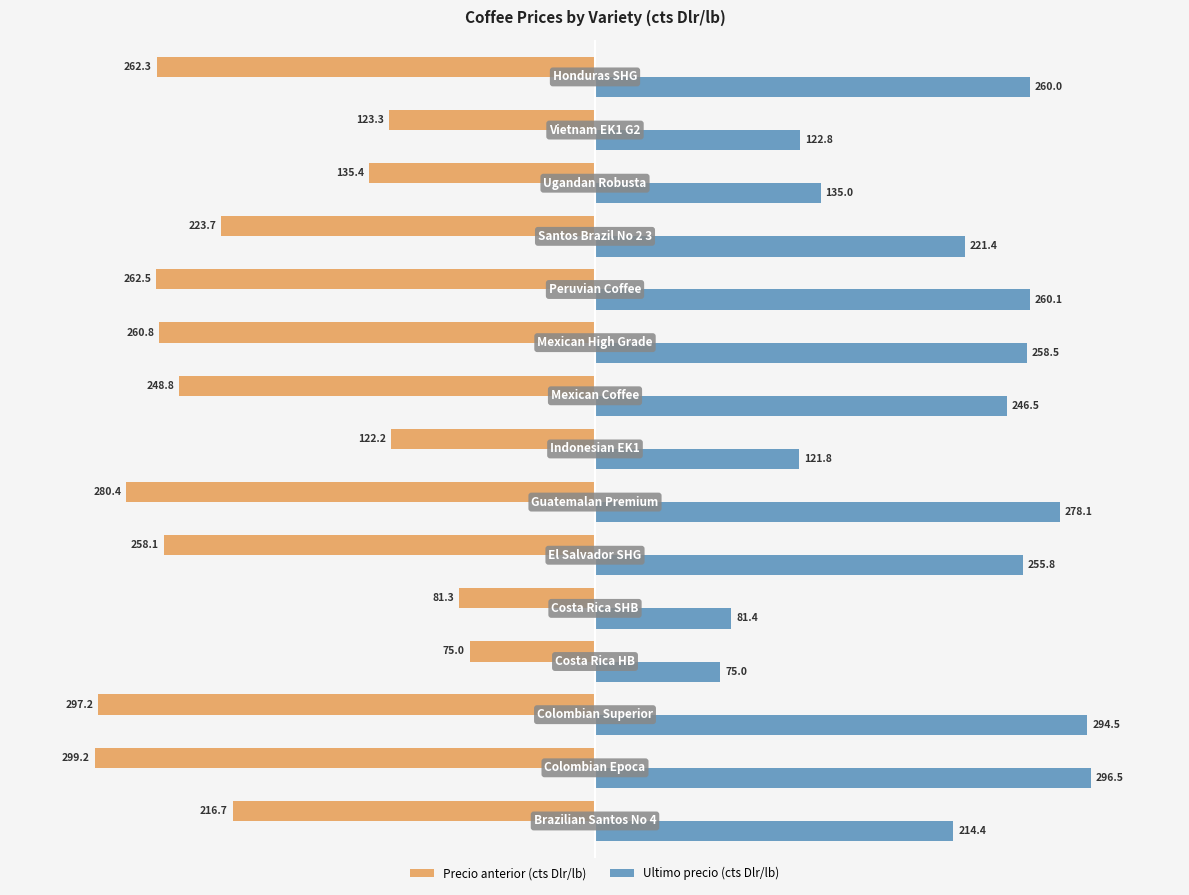

Rank the series by their average value, from highest to lowest.

Ultimo precio (cts Dlr/lb), Precio anterior (cts Dlr/lb)